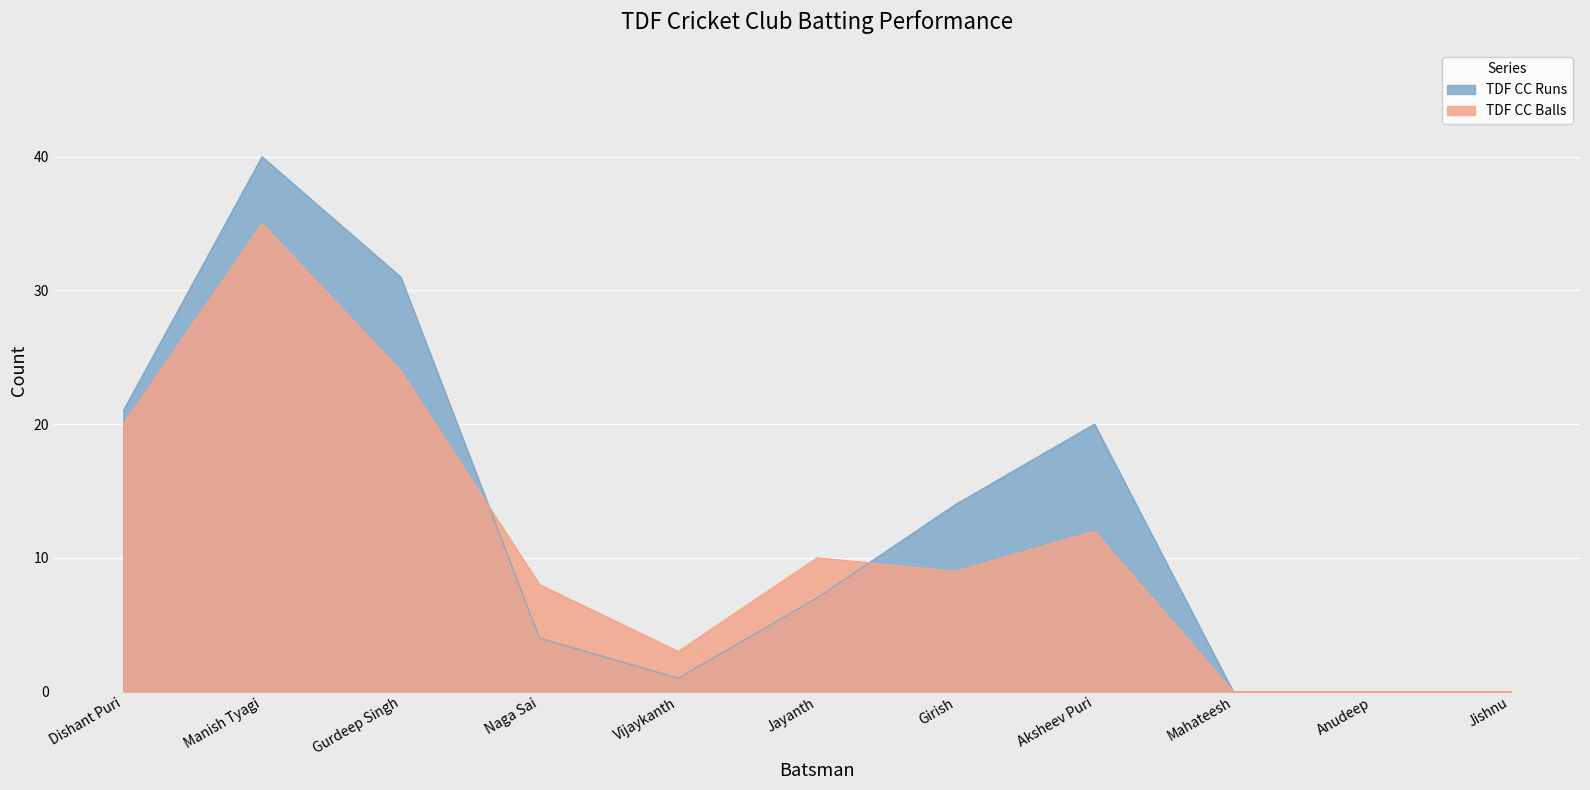

Reading left to right, transcribe all the data shown in this chart.

TDF CC Runs: Dishant Puri=21	Manish Tyagi=40	Gurdeep Singh=31	Naga Sai=4	Vijaykanth=1	Jayanth=7	Girish=14	Aksheev Puri=20	Mahateesh=0	Anudeep=0	Jishnu=0
TDF CC Balls: Dishant Puri=20	Manish Tyagi=35	Gurdeep Singh=24	Naga Sai=8	Vijaykanth=3	Jayanth=10	Girish=9	Aksheev Puri=12	Mahateesh=0	Anudeep=0	Jishnu=0